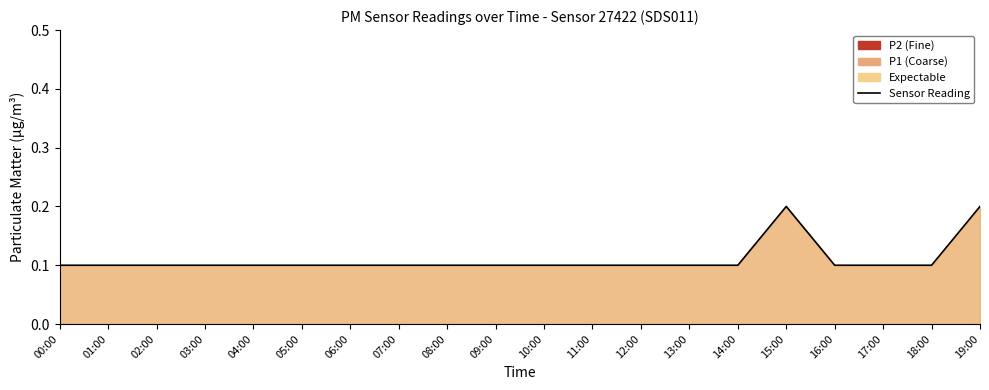

The value at 19:00 is 0.1. True or false?

False